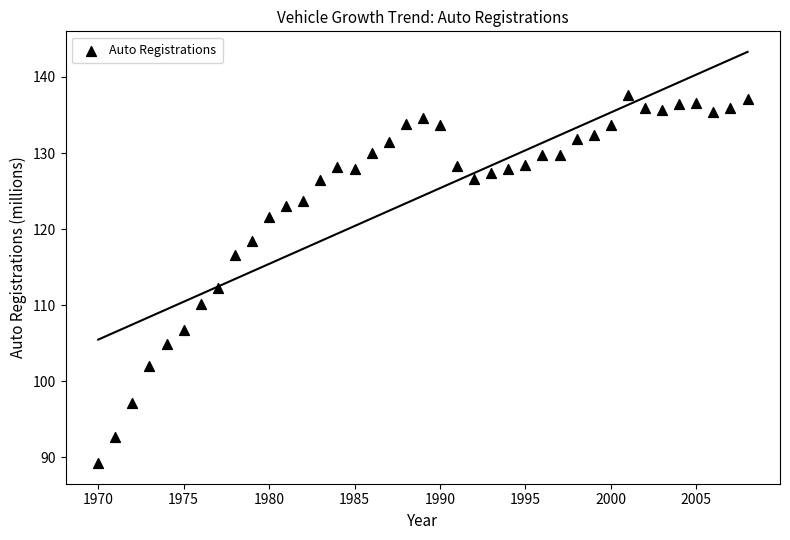

What is the range of Y values (max minus min)?

48.4